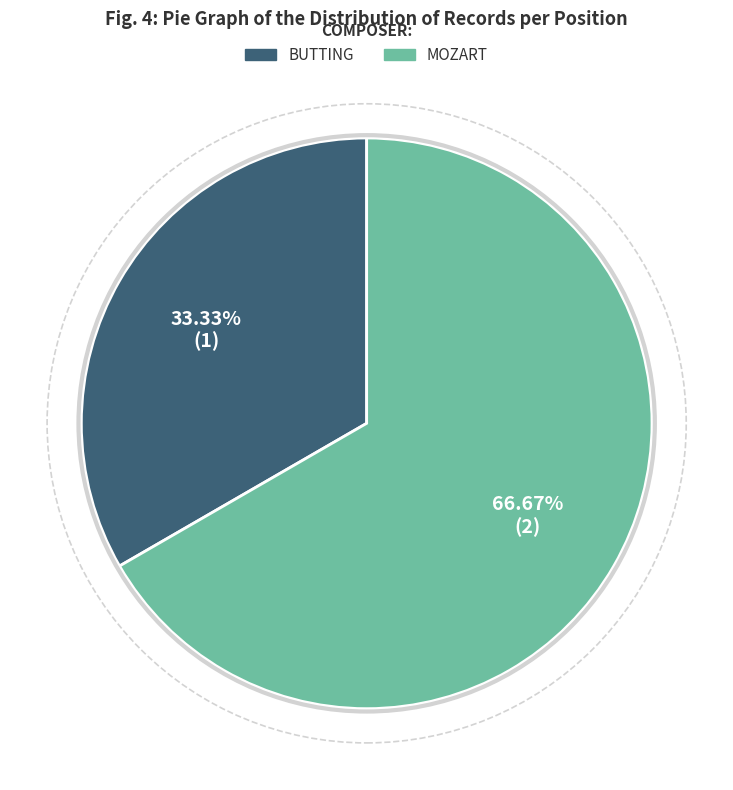

To the nearest percent, what is the combined percentage of MOZART and BUTTING?

100%